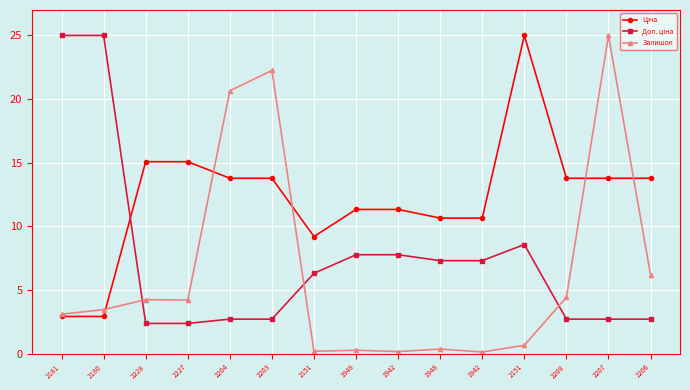

Where is Доп. ціна nearest to the value 13?

2151